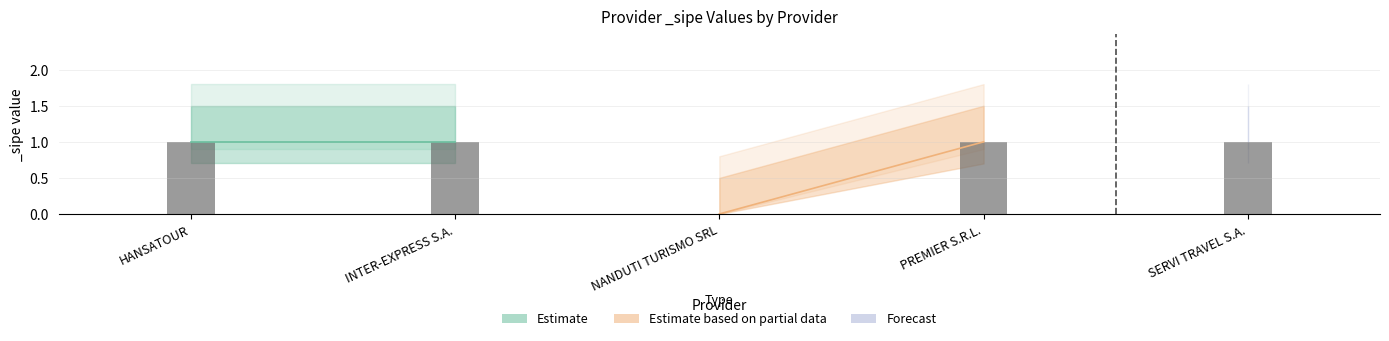

How many values in Has Email are above zero?

4